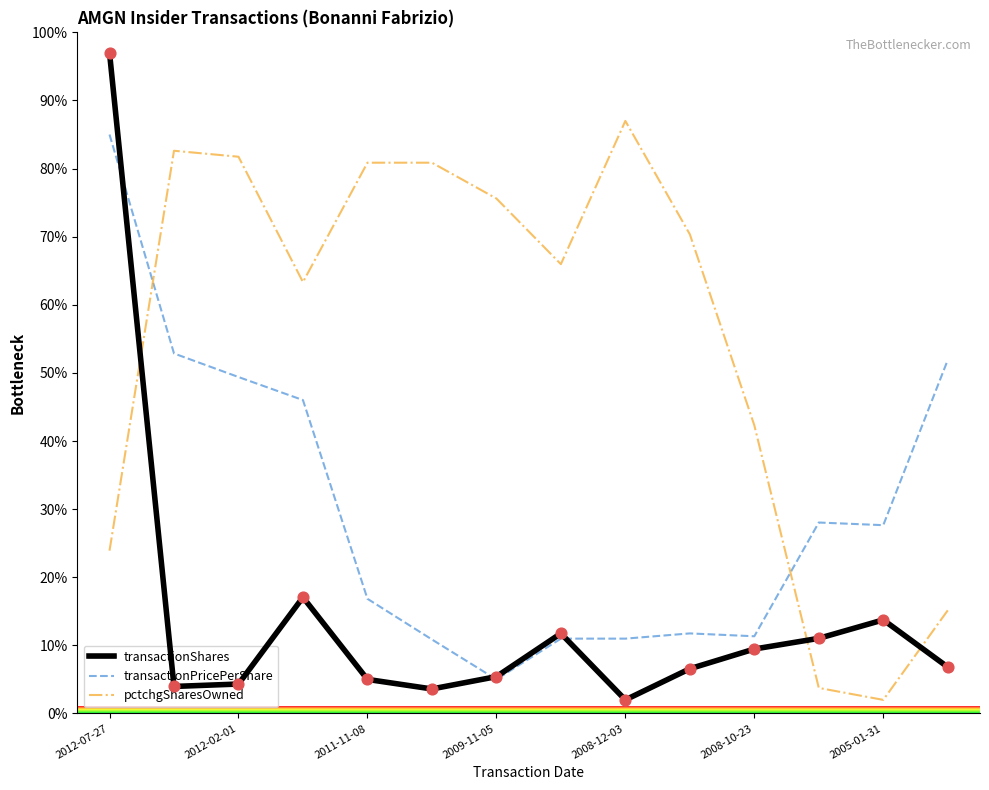

Which series has the largest total across all categories?

pctchgSharesOwned